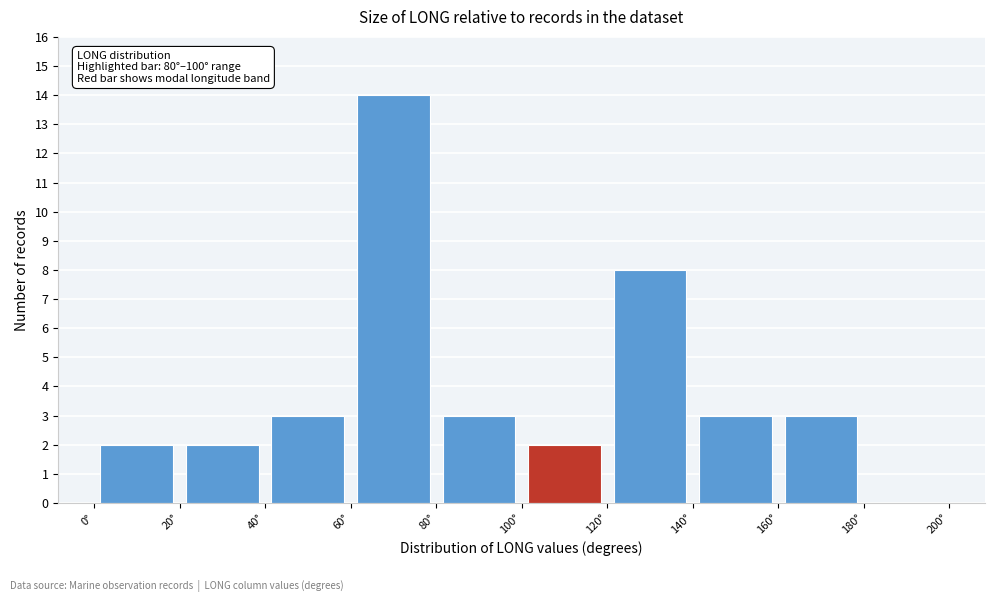

Over which range of the x-axis is the bar tallest?

60 to 80